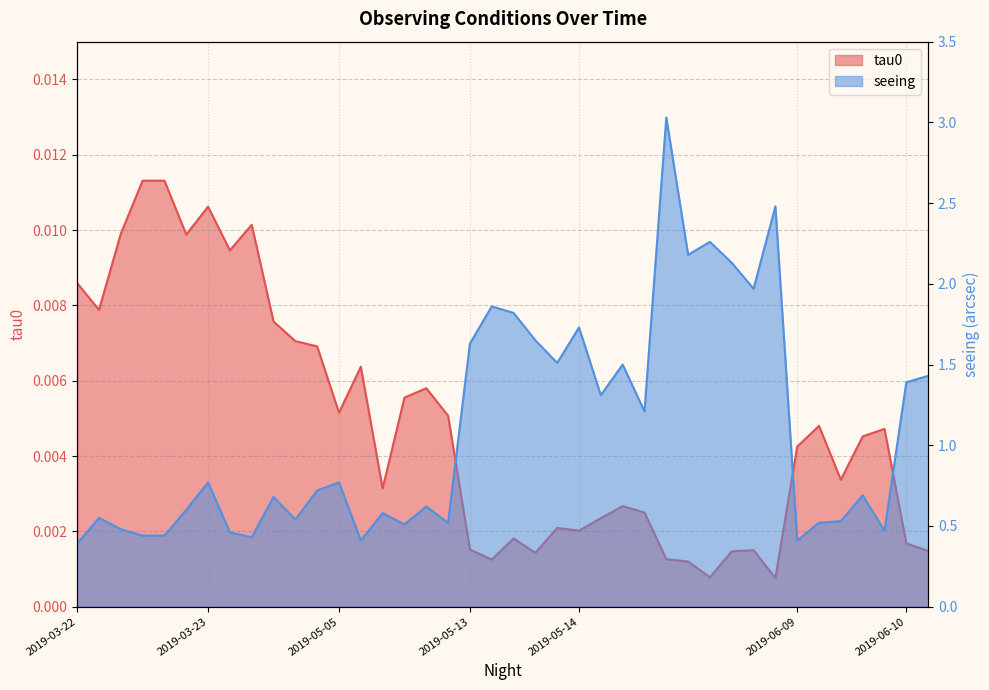

True or false: seeing and tau0 intersect in this chart.

False